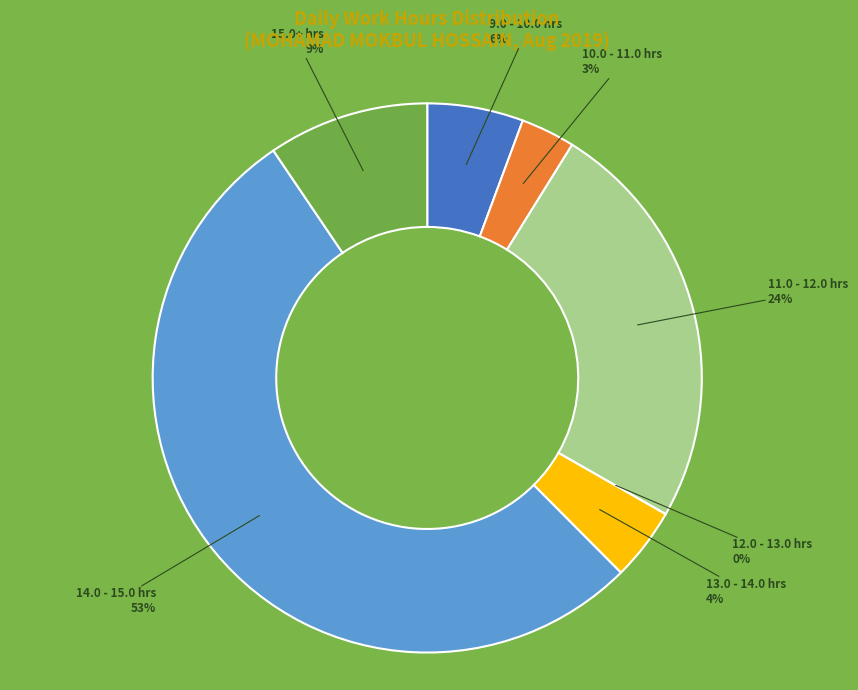

Combined, what portion of the pie is 6 and 9?

8.9%